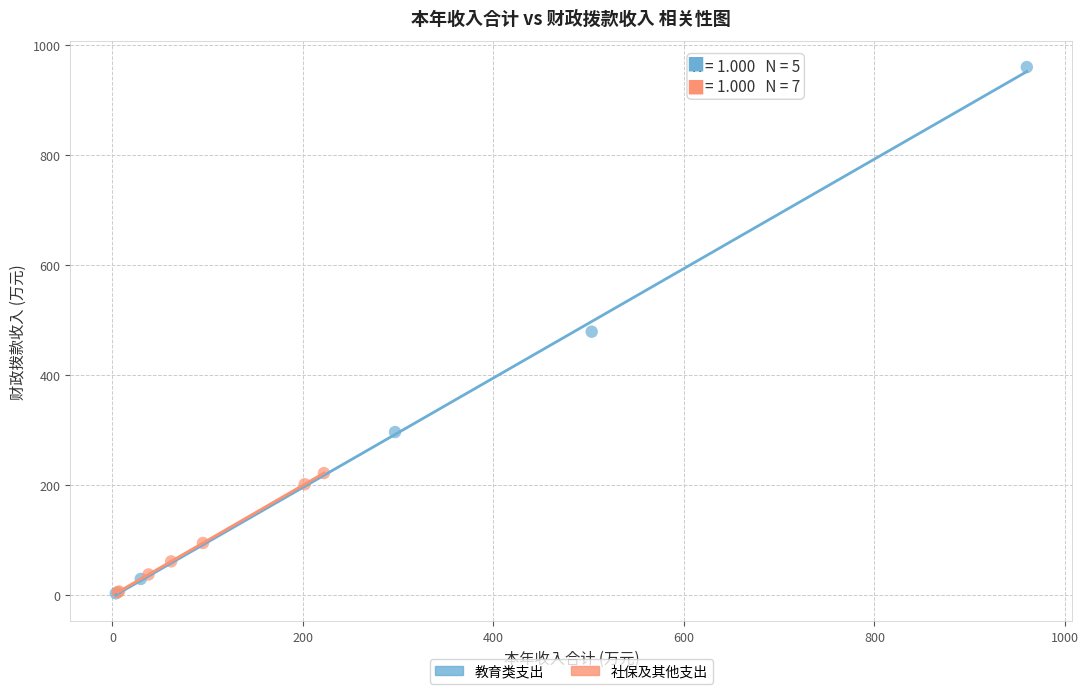

Which series has the largest Y range (max minus min)?

教育类支出